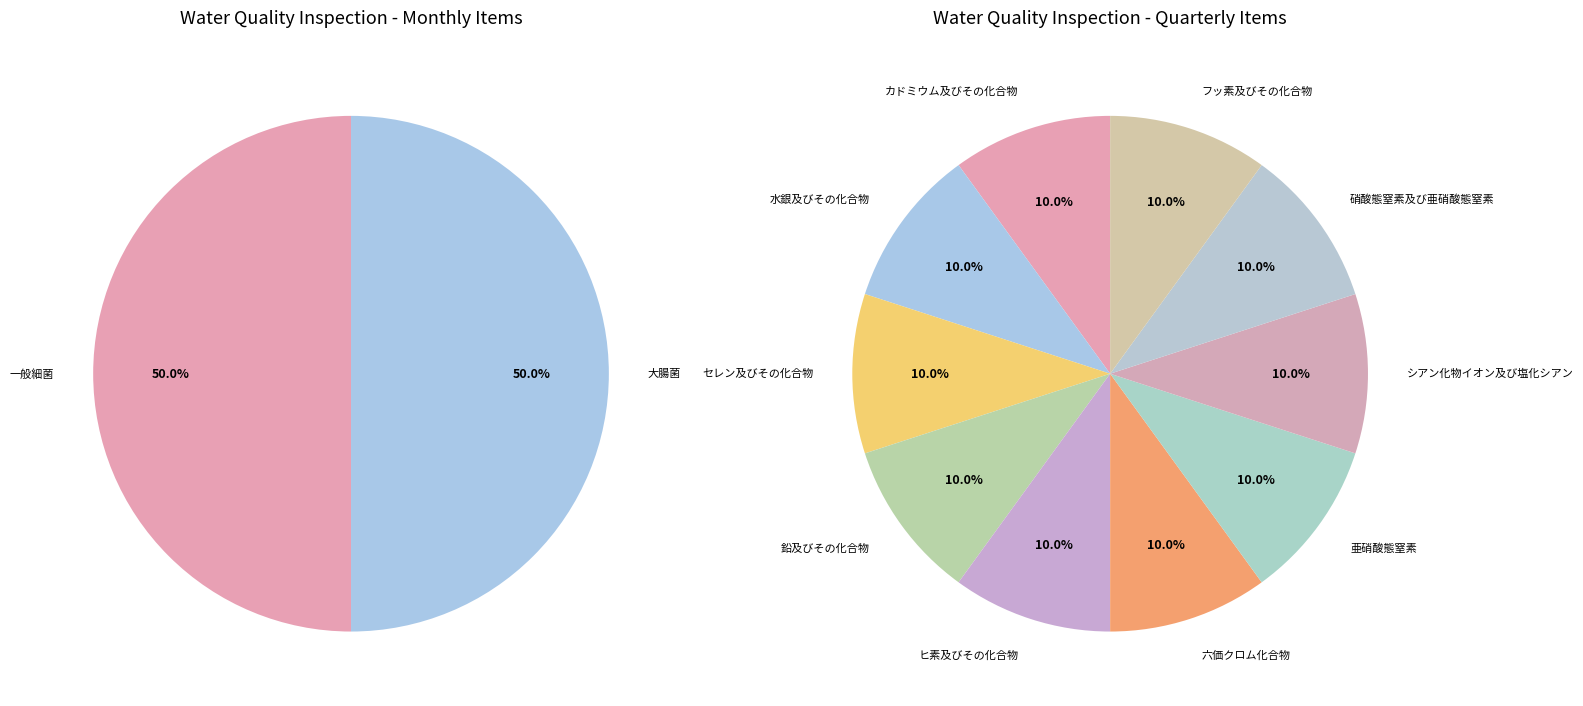

What is the smallest slice in the pie chart?

カドミウム及びその化合物